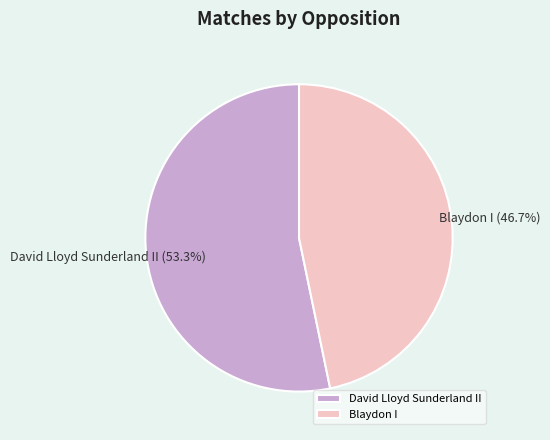

Combined, what portion of the pie is David Lloyd Sunderland II and Blaydon I?

100.0%